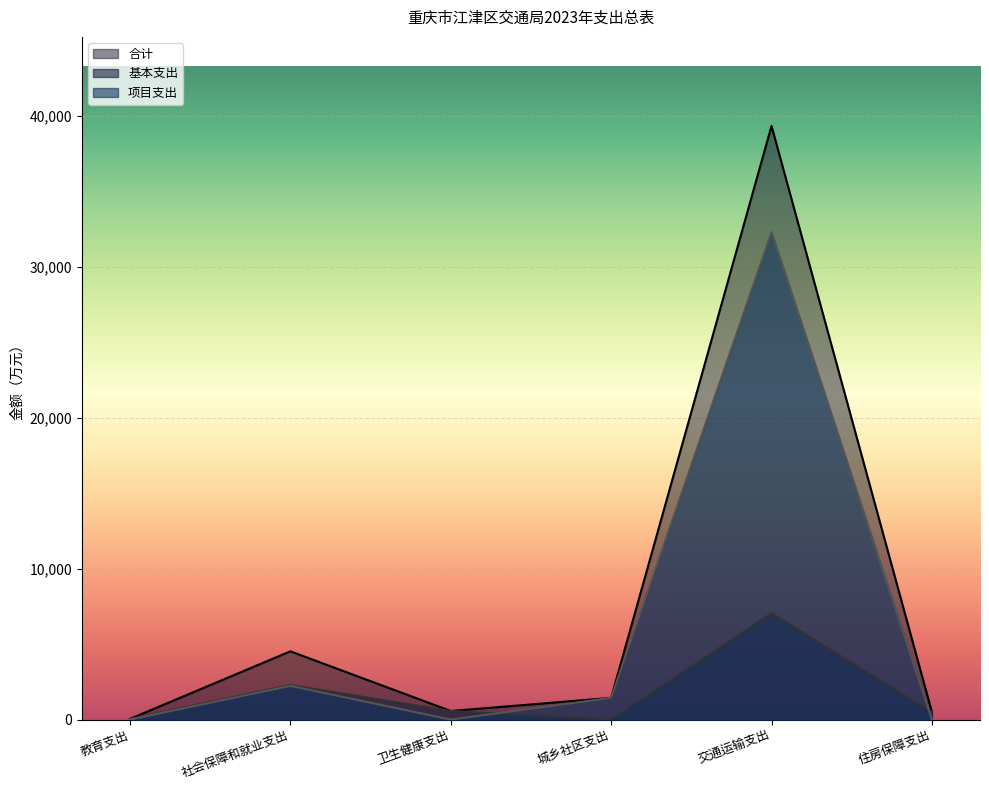

True or false: 合计 has a value of 201.0 at 住房保障支出.

False